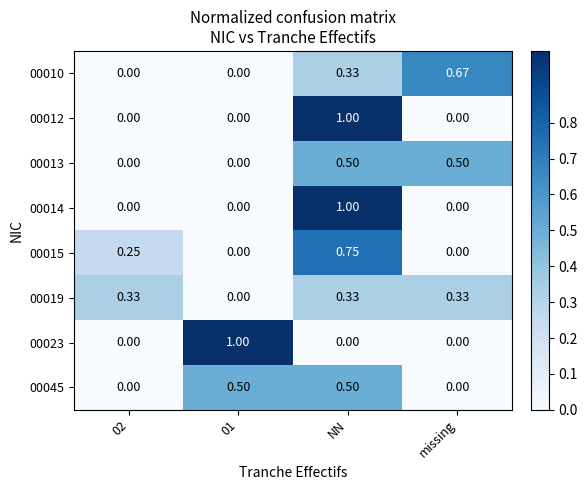

What is the maximum value shown in the chart?

1.0